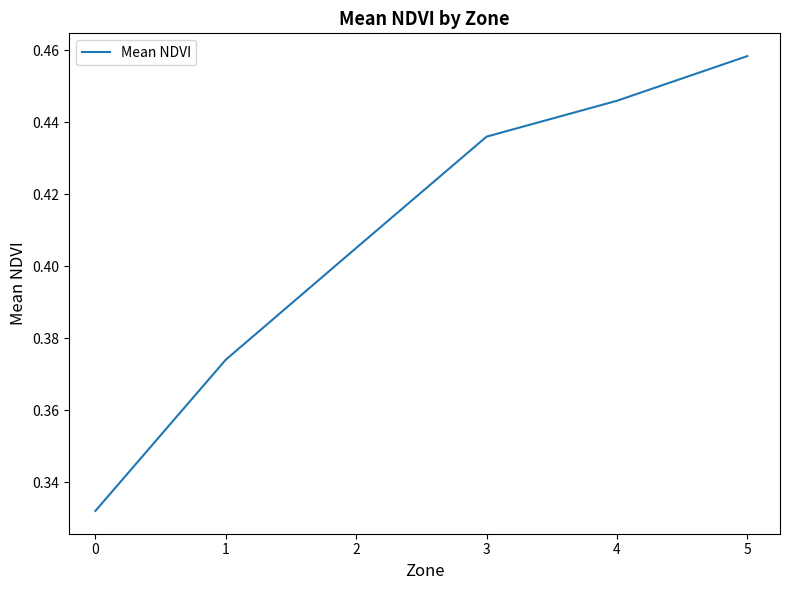

How many distinct data groups are displayed?

1